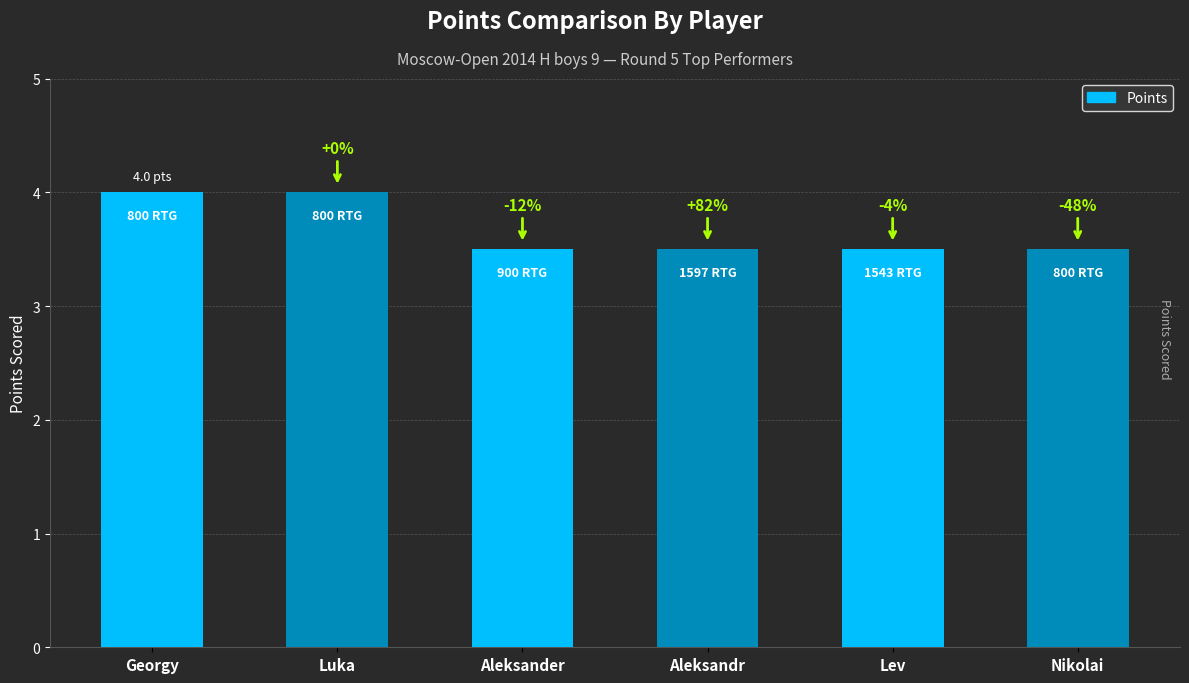

List the labels in order of value, largest first.

Georgy, Luka, Aleksander, Aleksandr, Lev, Nikolai